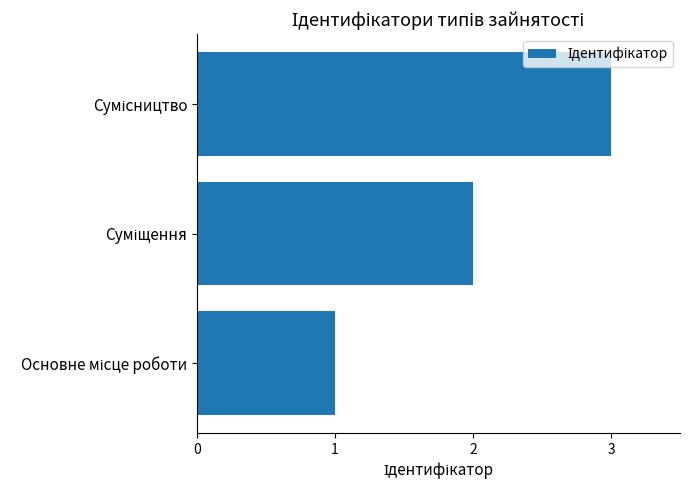

What is the maximum value shown in the chart?

3